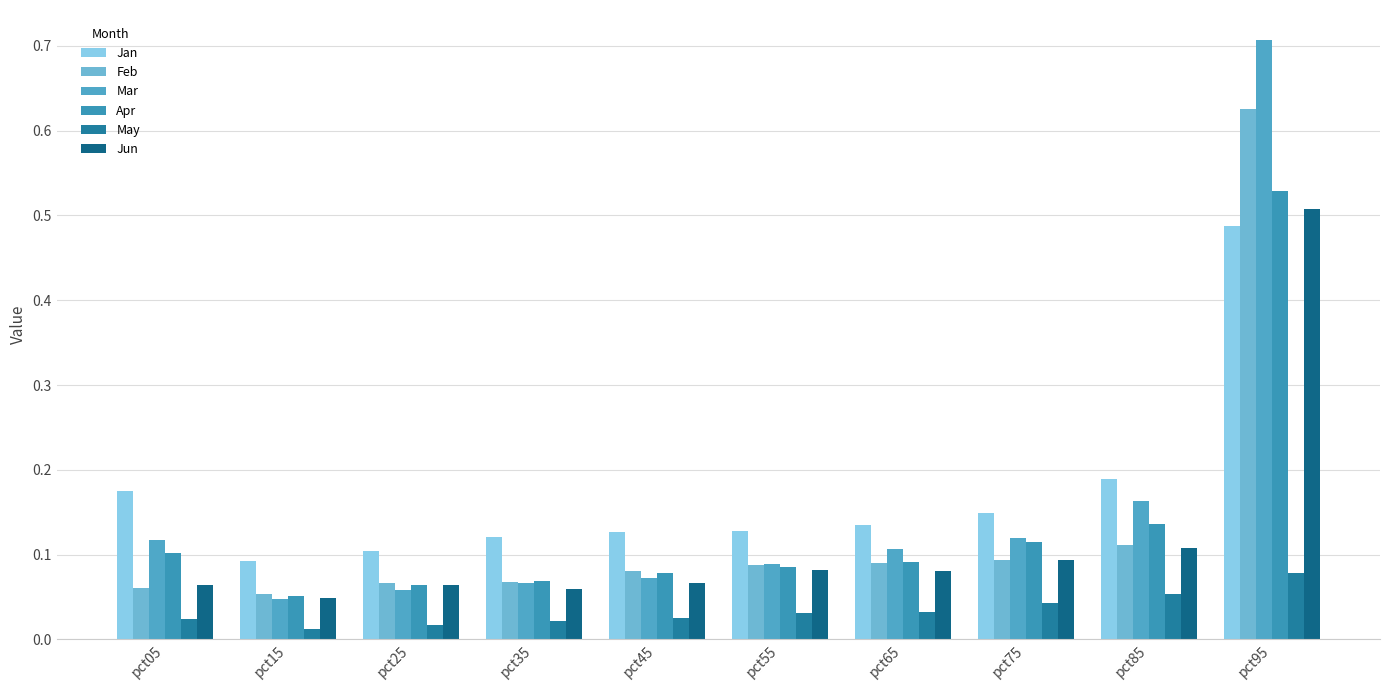

What is the sum of all Feb values?

1.3